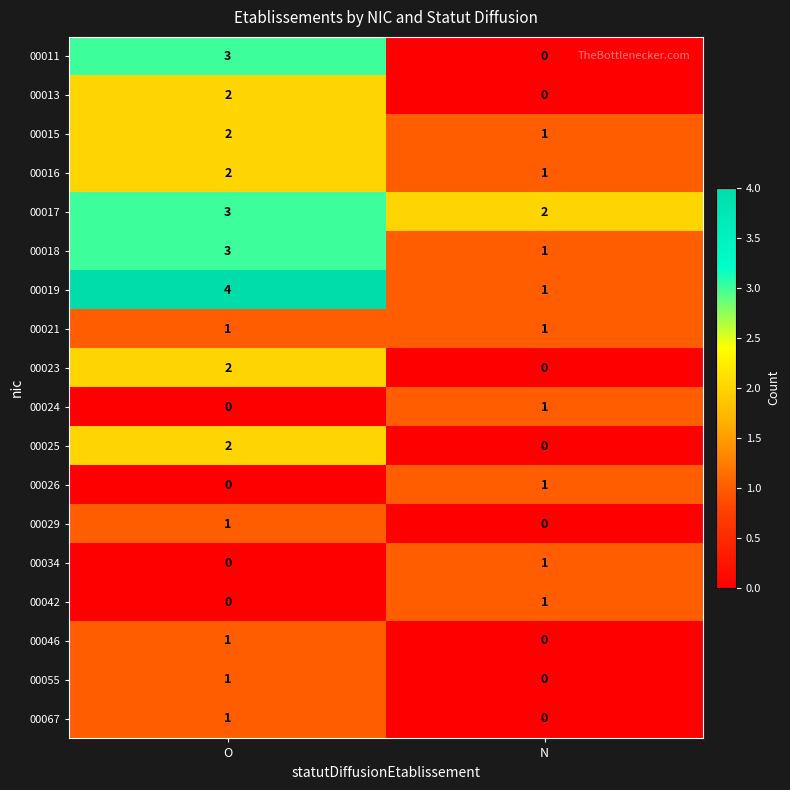

Where is 00024 nearest to the value 0?

O